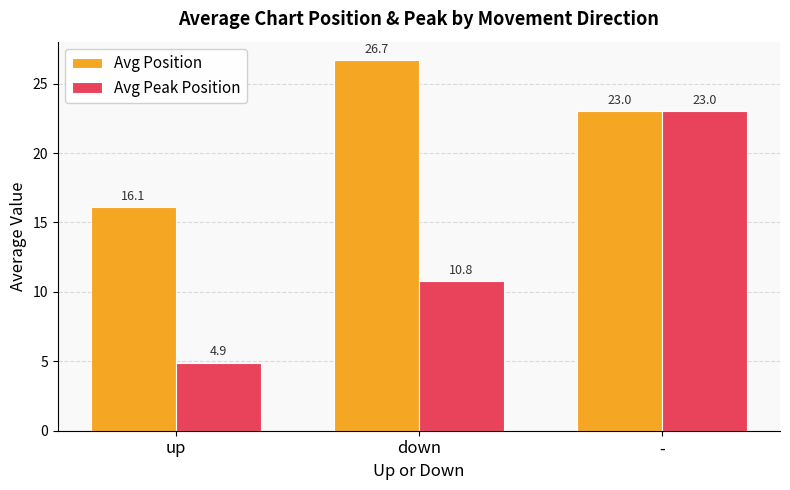

Reading left to right, transcribe all the data shown in this chart.

Avg Position: up=16.1	down=26.7	-=23.0
Avg Peak Position: up=4.9	down=10.8	-=23.0